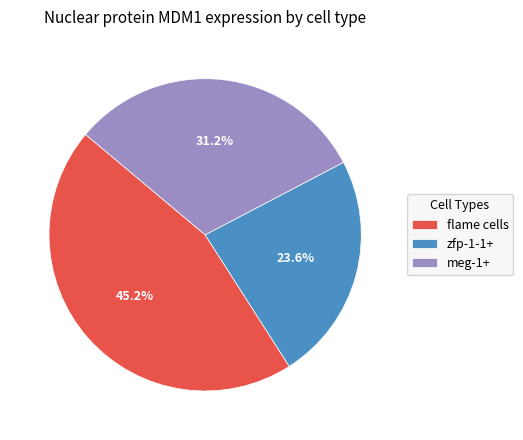

To the nearest percent, what percentage of the pie is flame cells?

45%